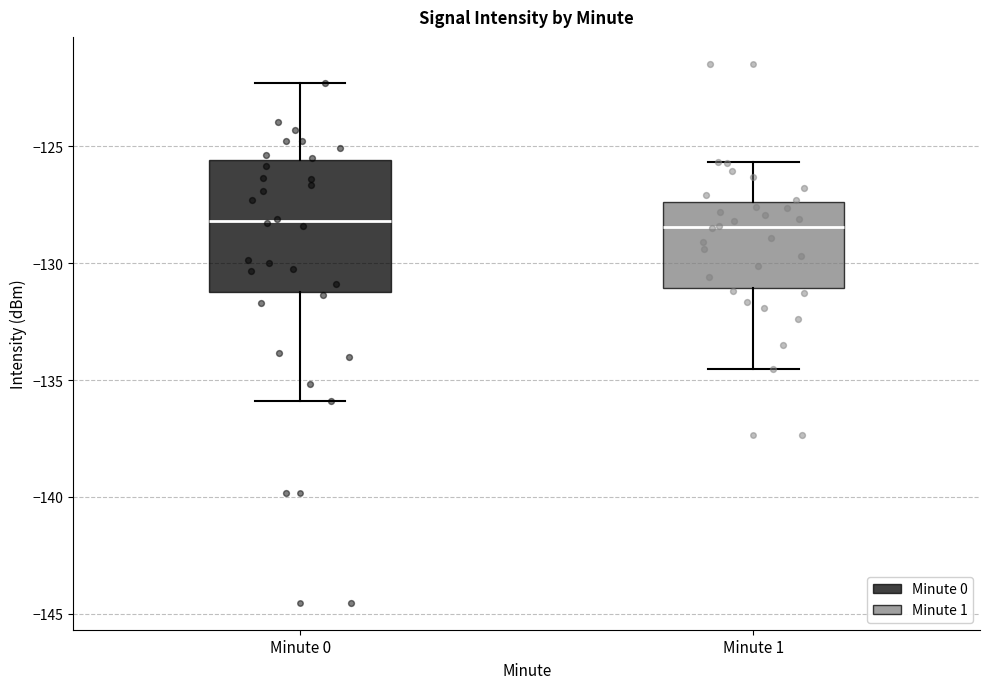

Where does the lower whisker of the box for Minute 0 end on the y-axis? The values are not printed on the chart, so give them approximately, as read against the axis.

-136.0